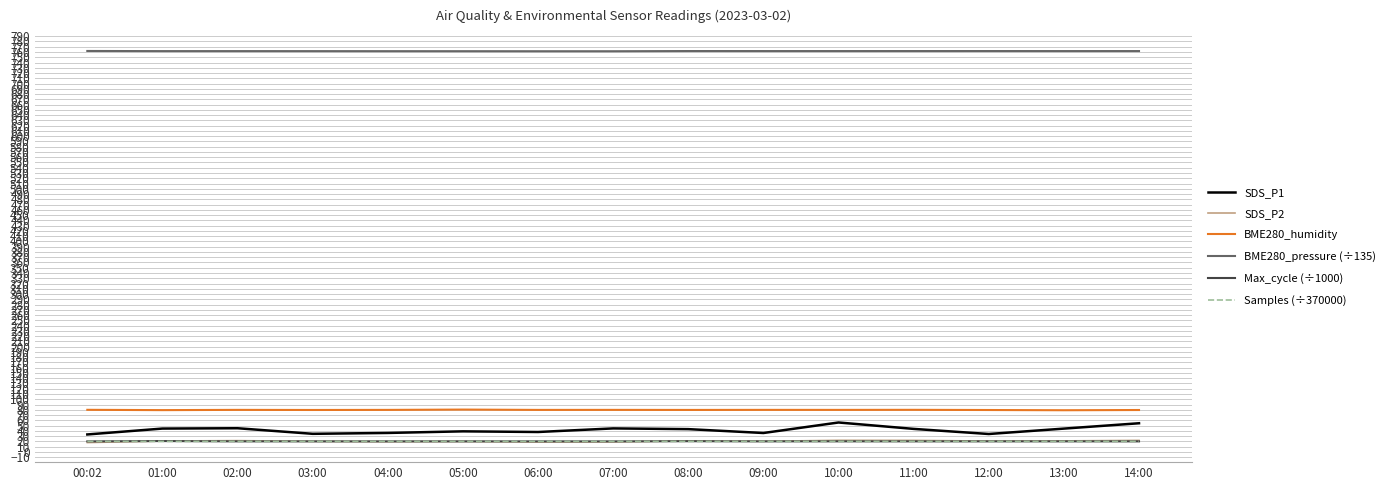

True or false: SDS_P1 and Samples (÷370000) intersect in this chart.

False